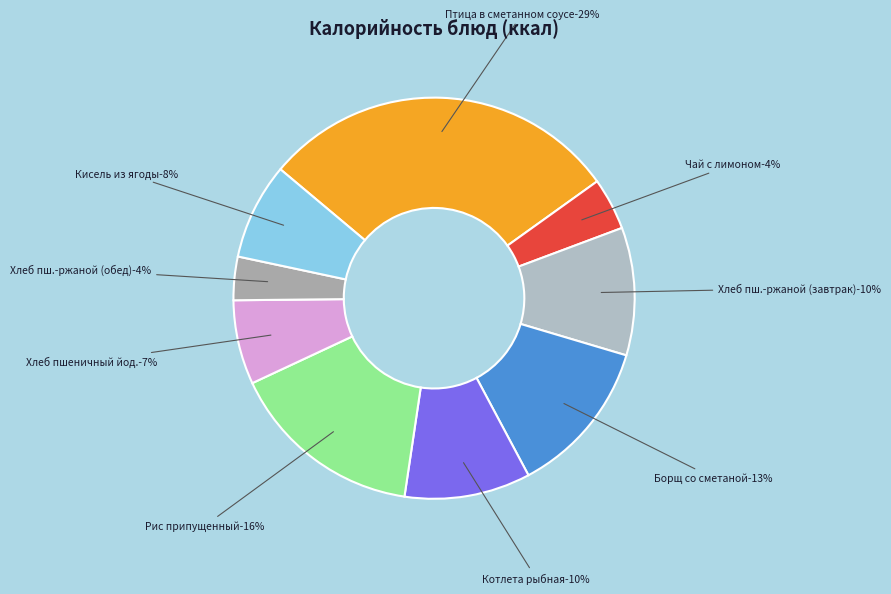

What percentage is the Кисель из ягоды slice, to the nearest percent?

8%